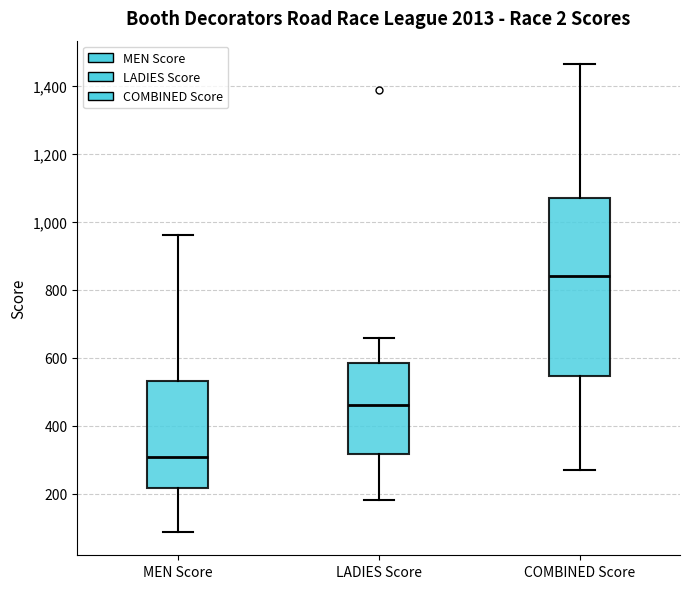

Which box has the lowest median line?

MEN Score